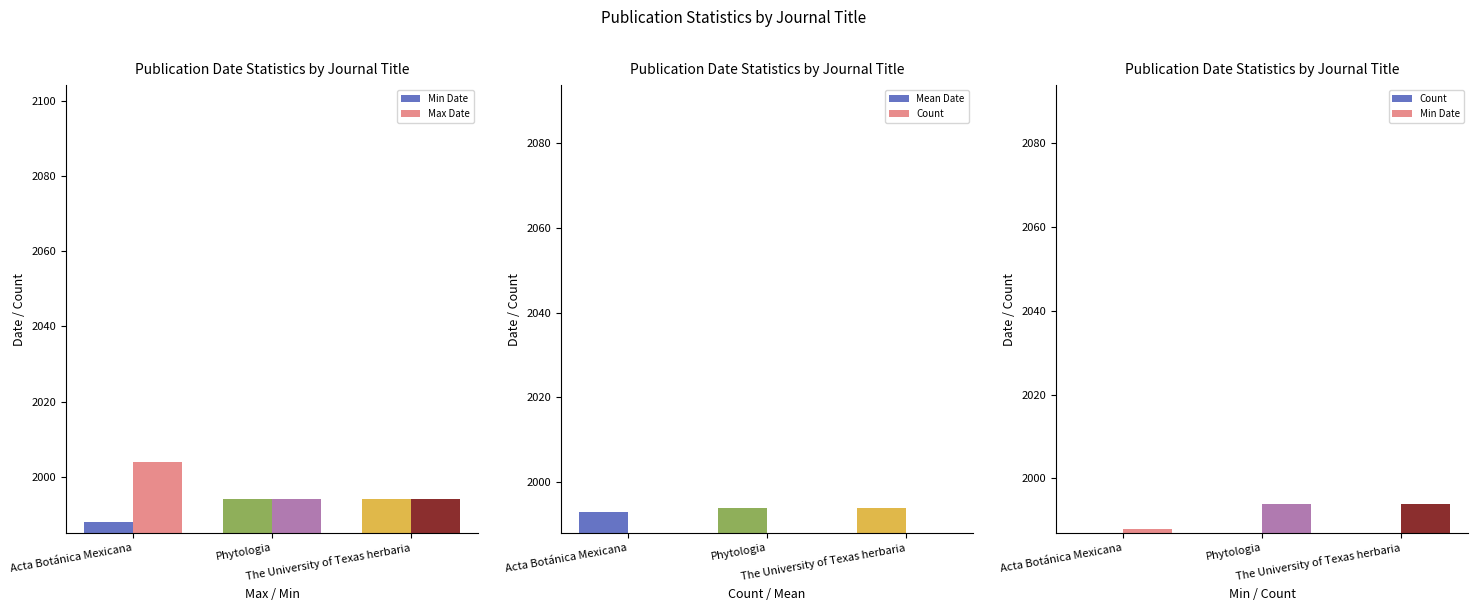

What is the approximate value of Min Date at The University of Texas herbaria?

1994